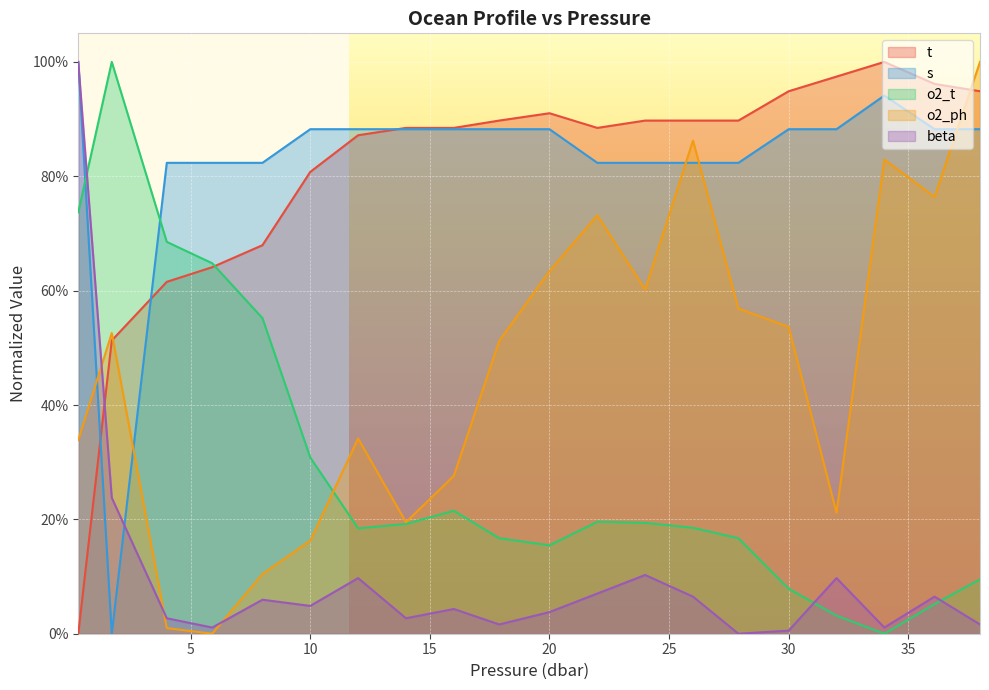

Which label corresponds to the largest value in the chart?

34.0